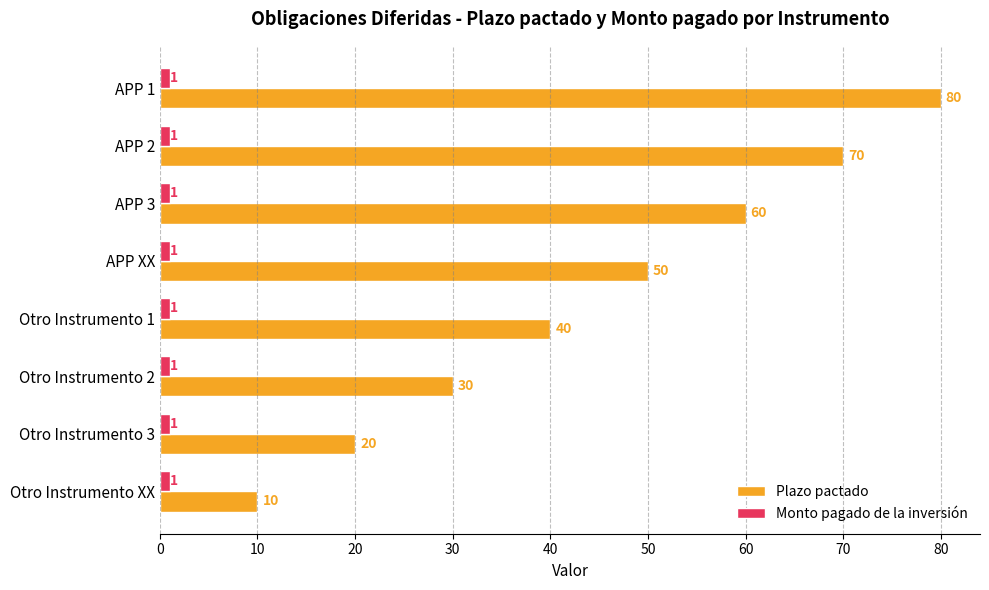

Is the value of Monto pagado de la inversión at APP 1 greater than the value of Plazo pactado at APP 3?

No